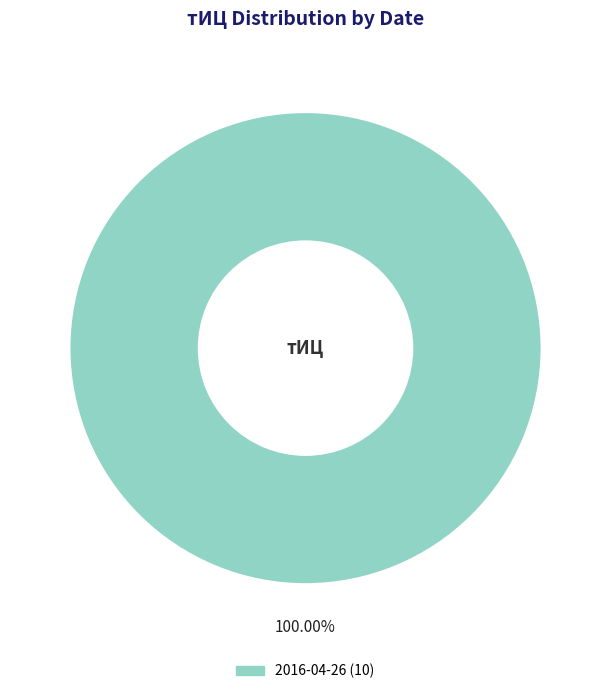

Is there any slice that represents more than half of the pie?

Yes